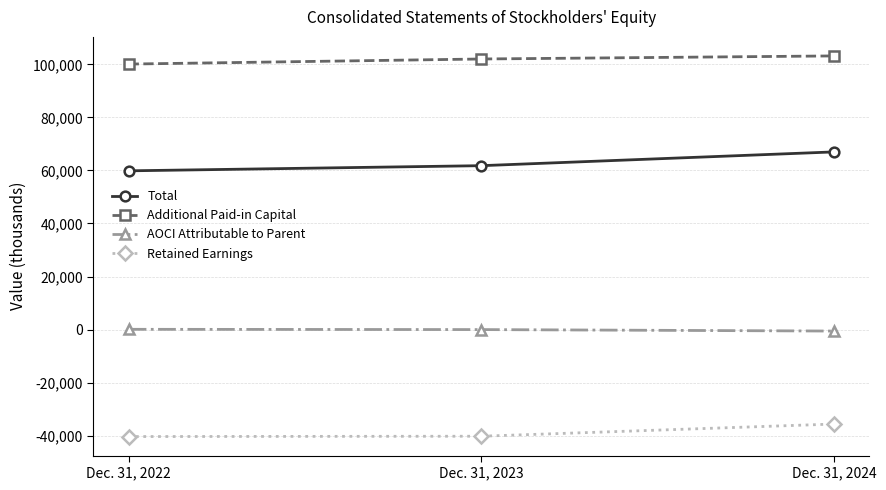

At which label is Total closest to 63437?

Dec. 31, 2023